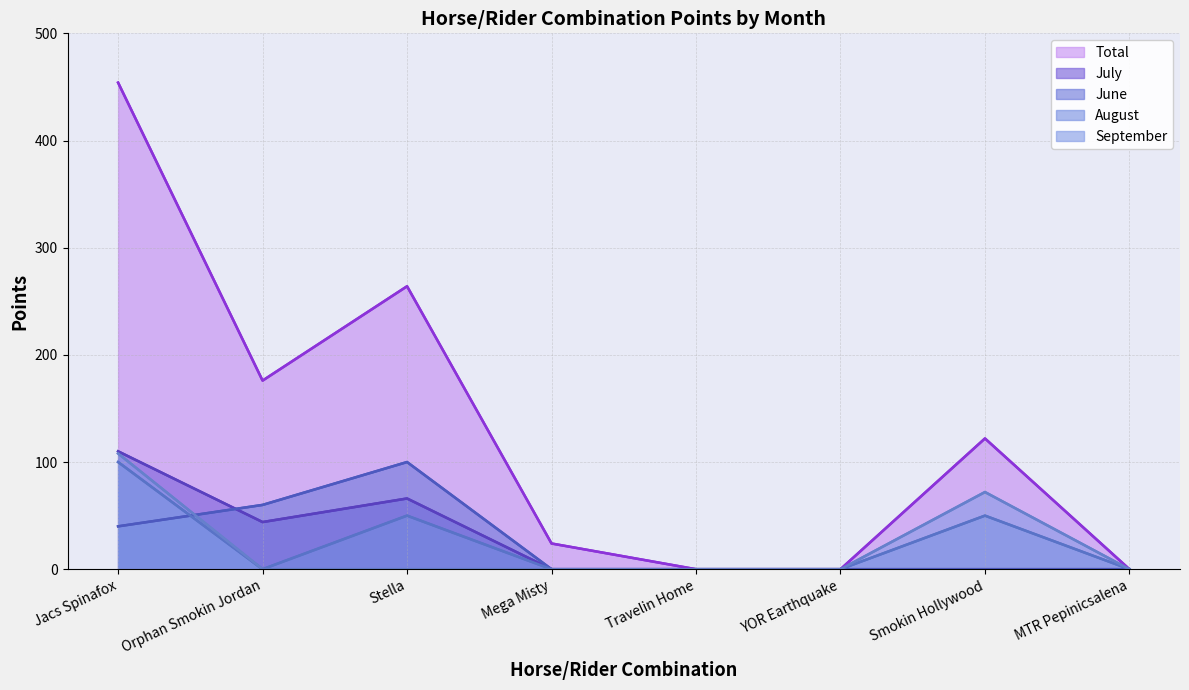

Reading left to right, extract all data points from this chart.

Total: Jacs Spinafox=454	Orphan Smokin Jordan=176	Stella=264	Mega Misty=24	Travelin Home=0	YOR Earthquake=0	Smokin Hollywood=122	MTR Pepinicsalena=0
July: Jacs Spinafox=110	Orphan Smokin Jordan=44	Stella=66	Mega Misty=0	Travelin Home=0	YOR Earthquake=0	Smokin Hollywood=0	MTR Pepinicsalena=0
June: Jacs Spinafox=40	Orphan Smokin Jordan=60	Stella=100	Mega Misty=0	Travelin Home=0	YOR Earthquake=0	Smokin Hollywood=0	MTR Pepinicsalena=0
August: Jacs Spinafox=100	Orphan Smokin Jordan=0	Stella=50	Mega Misty=0	Travelin Home=0	YOR Earthquake=0	Smokin Hollywood=50	MTR Pepinicsalena=0
September: Jacs Spinafox=108	Orphan Smokin Jordan=0	Stella=0	Mega Misty=0	Travelin Home=0	YOR Earthquake=0	Smokin Hollywood=72	MTR Pepinicsalena=0